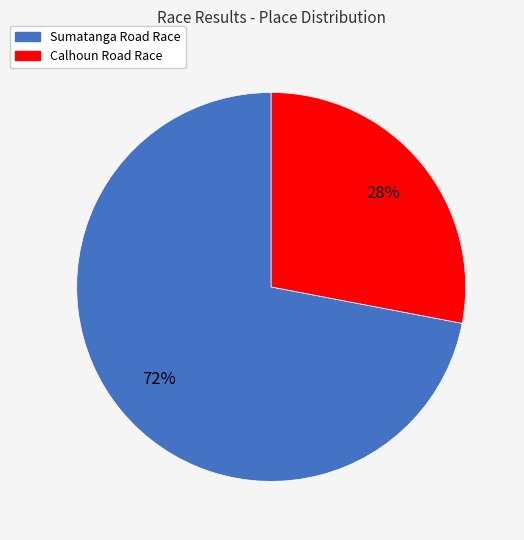

Count the number of slices in the pie.

2